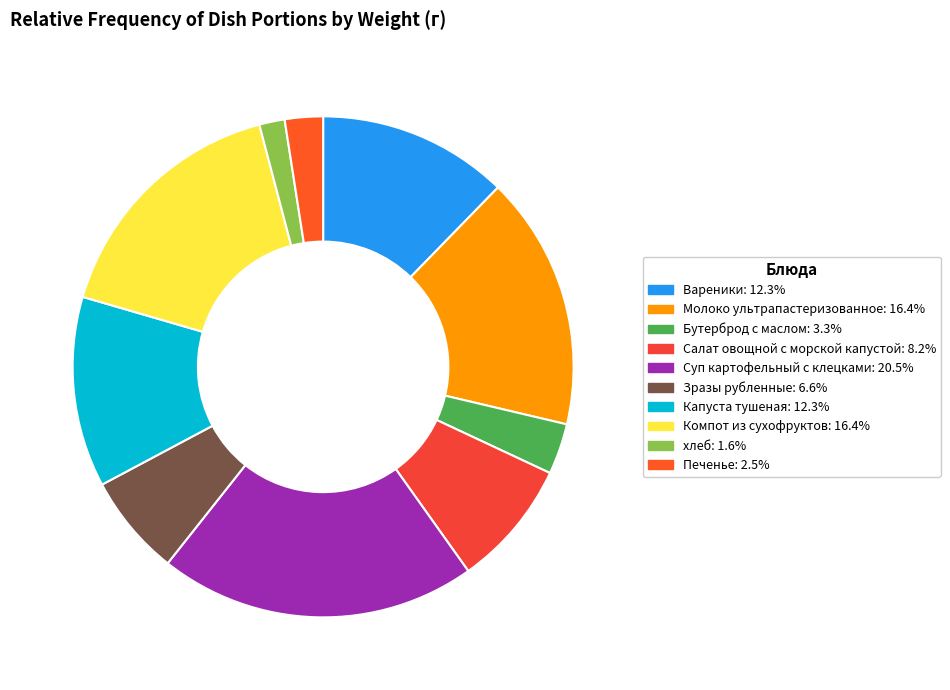

How much of the chart is everything except Суп картофельный с клецками?

79.5%